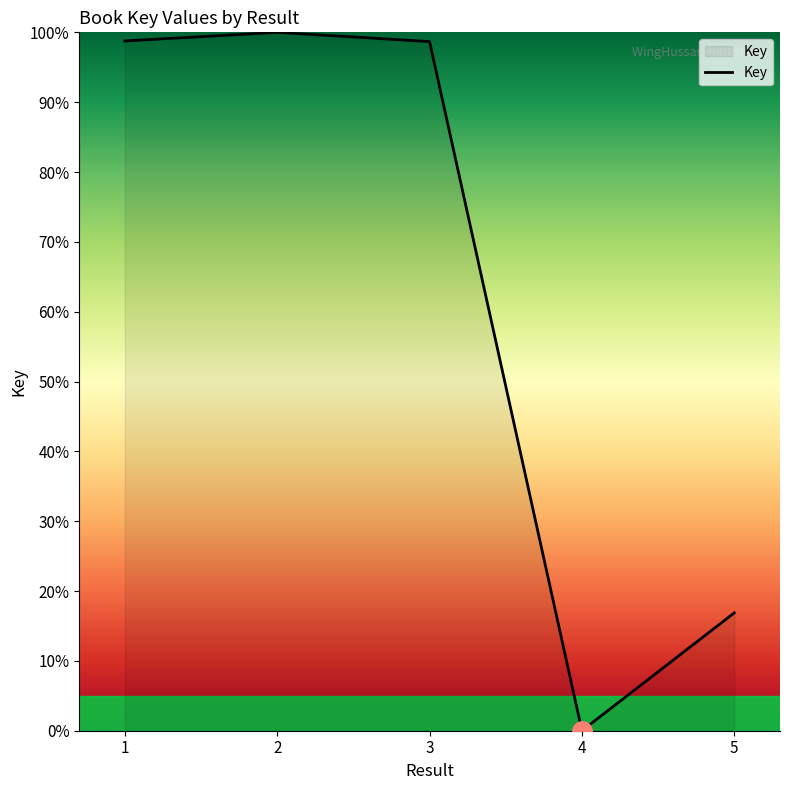

Where is the data nearest to the value 50?

5